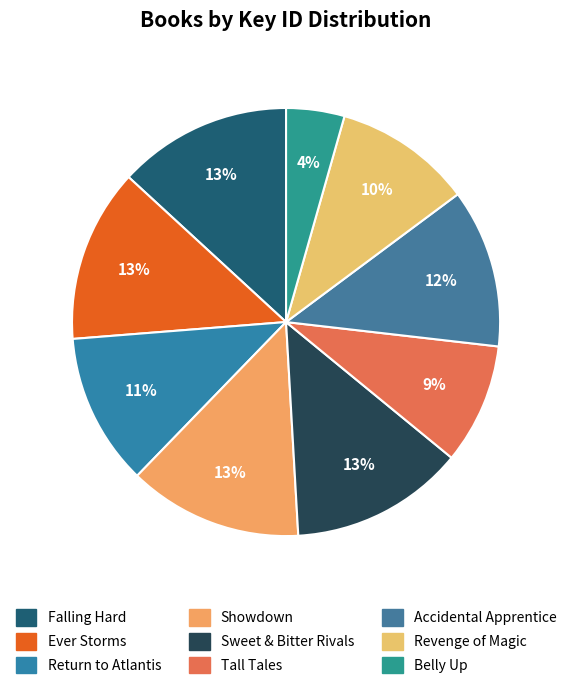

What portion of the pie excludes Showdown?

86.8%